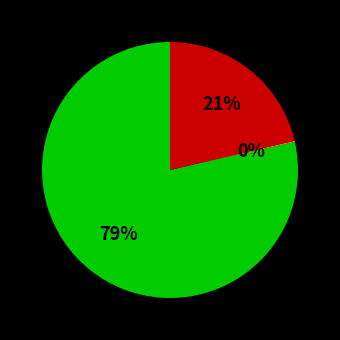

Does any single category account for the majority?

Yes